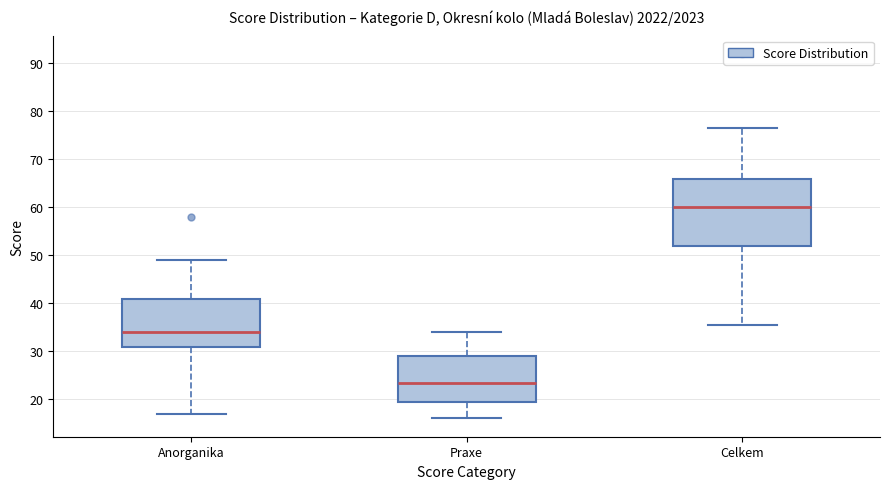

Which box has the lowest median line?

Praxe